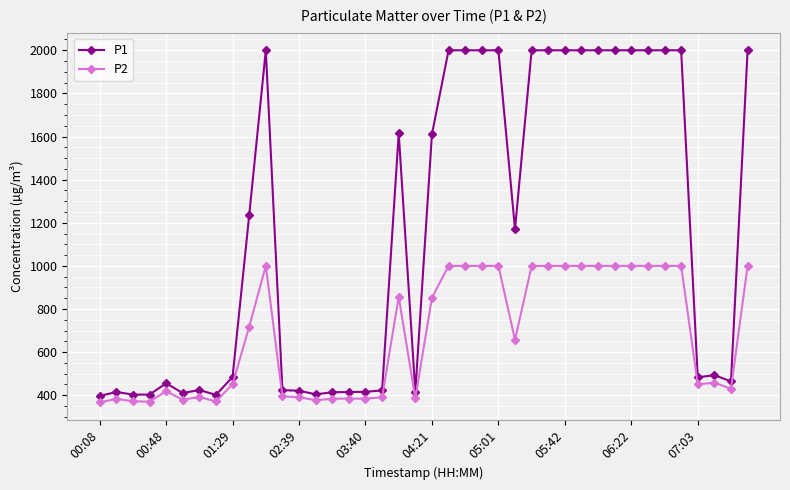

At how many categories does at least one series exceed 1436?

18